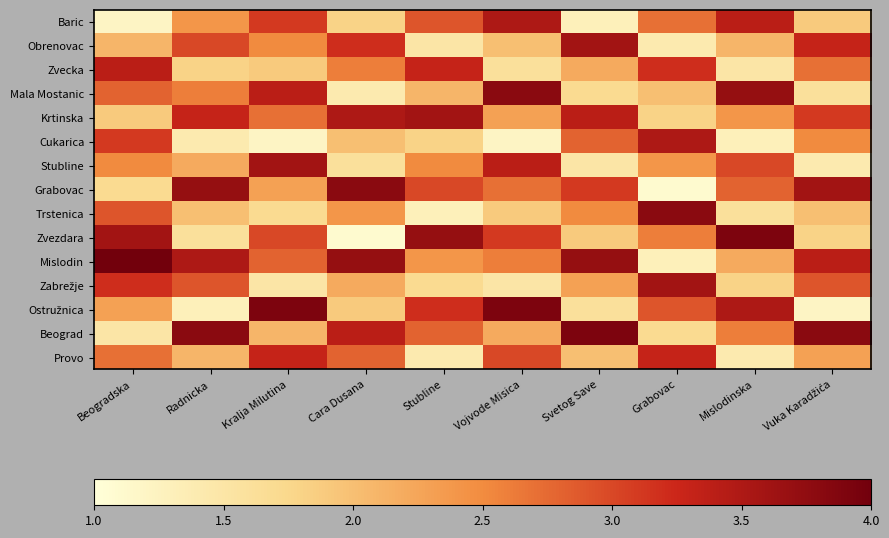

At which category is the sum across all series the highest?

Kralja Milutina